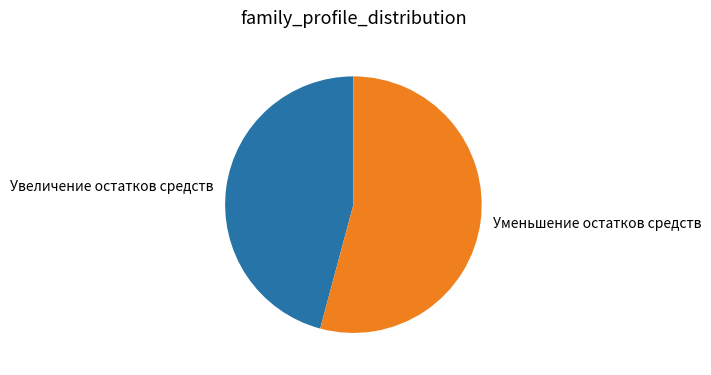

Does Увеличение остатков средств account for over 50% of the chart?

No